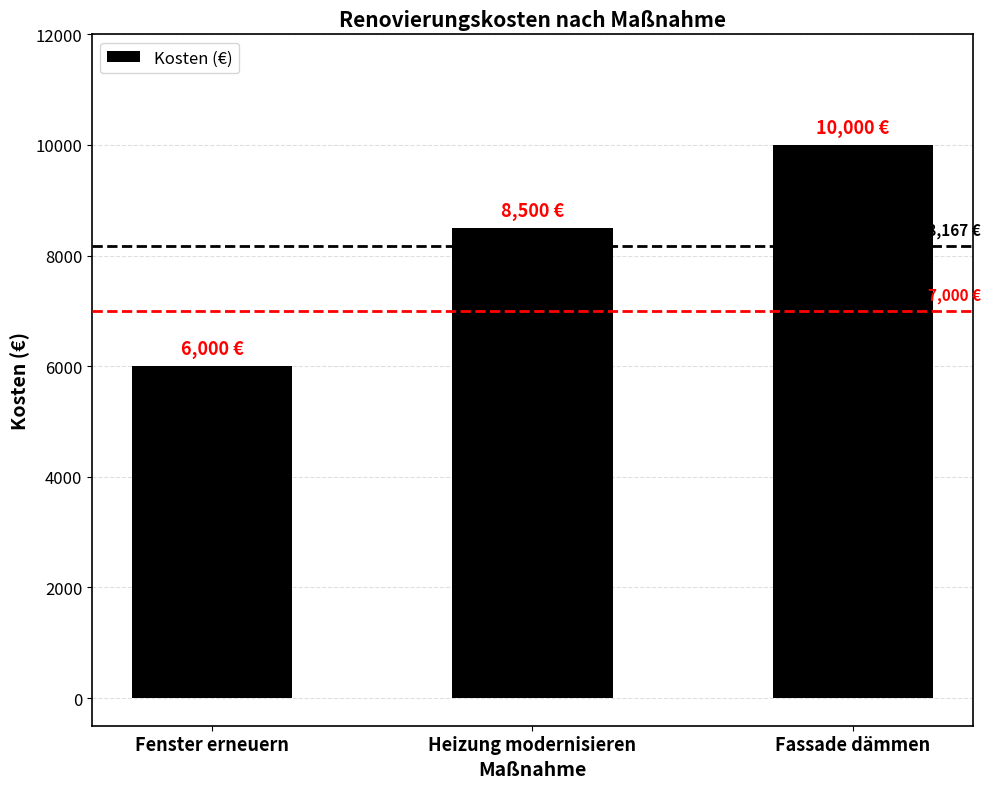

Does the chart contain any negative values?

No